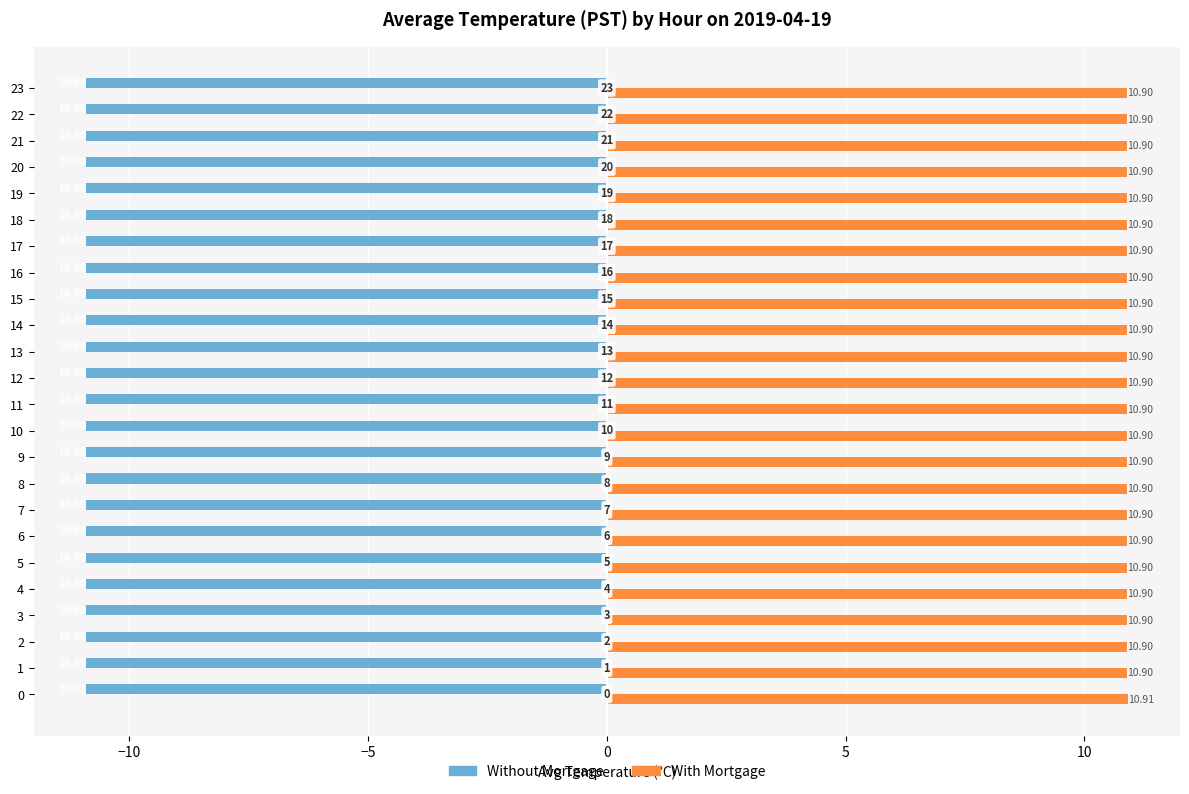

At how many categories does at least one series exceed 0?

24